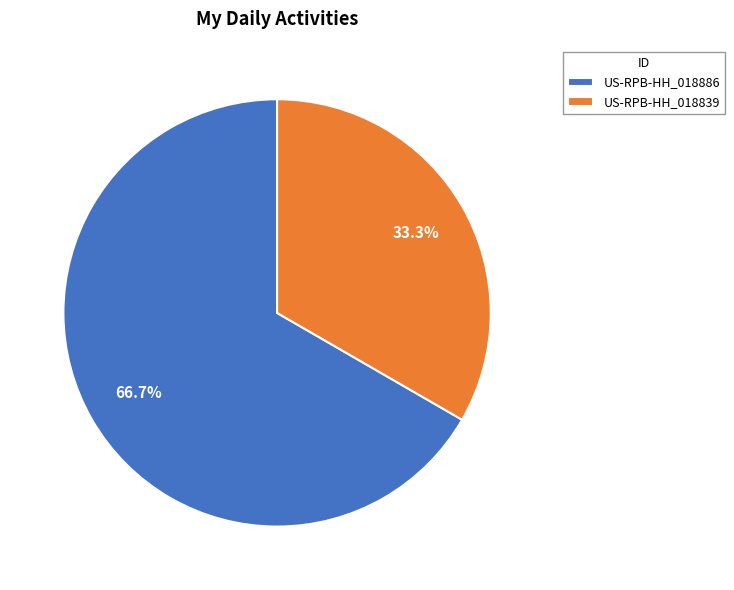

Between US-RPB-HH_018839 and US-RPB-HH_018886, which is larger?

US-RPB-HH_018886